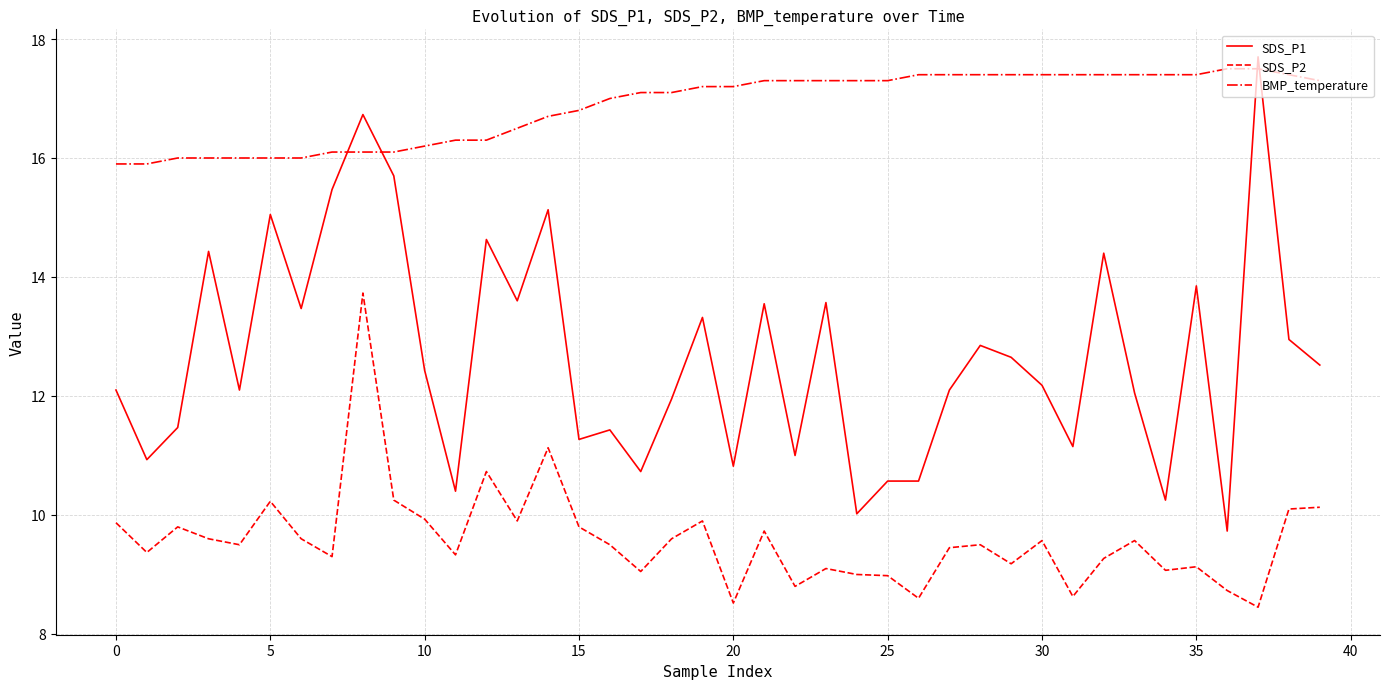

Rank the series by their average value, from highest to lowest.

BMP_temperature, SDS_P1, SDS_P2